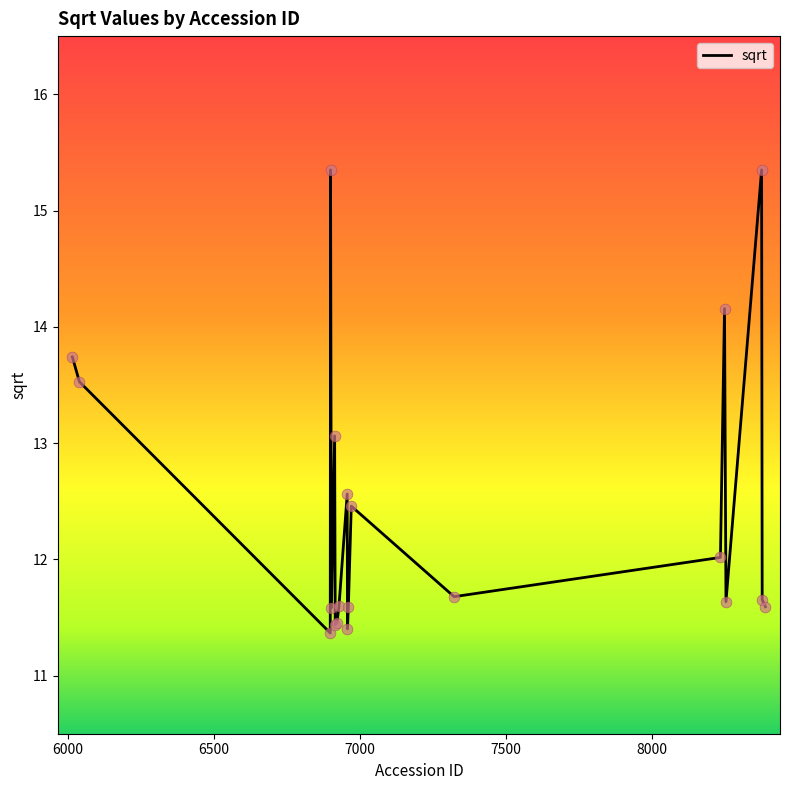

What is the smallest value displayed?

11.4